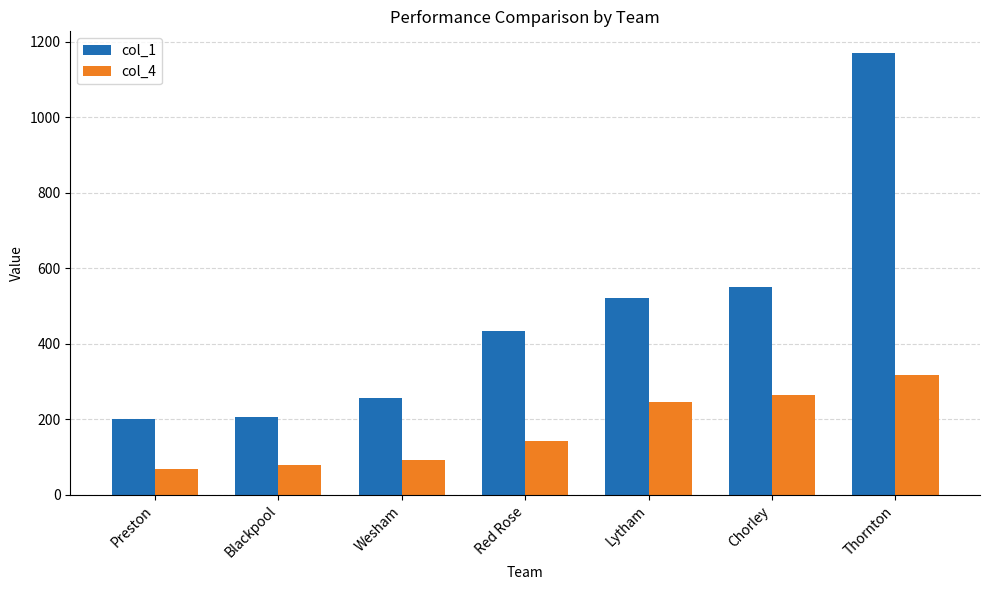

What is the value of the col_4 bar at the 7th from the left?

316.1